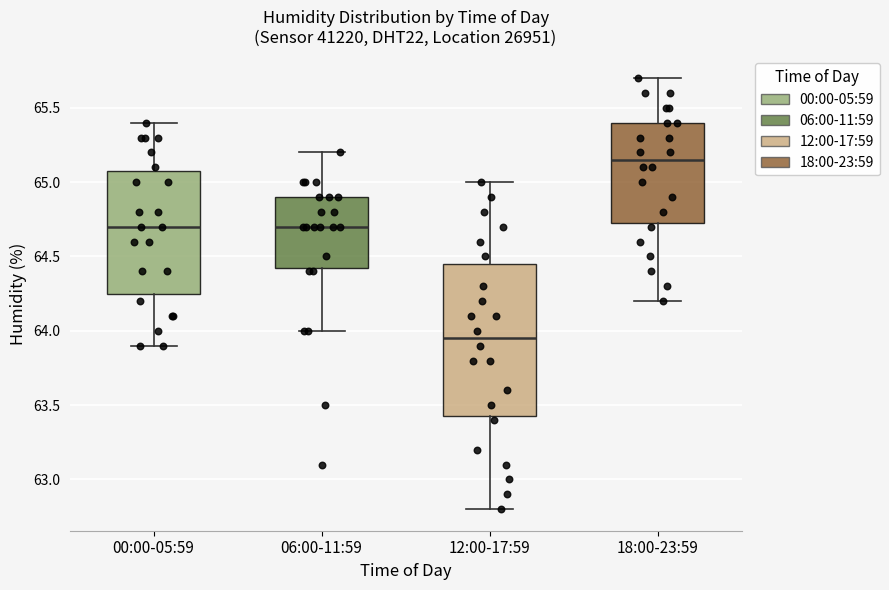

Reading left to right, read every box against the y-axis: the position of its median line, the range the box covers, and the ends of its whiskers. The values are not printed on the chart, so give them approximately, as read against the axis.

00:00-05:59: median 64.70, box 64.25 to 65.10, whiskers 63.90 to 65.40
06:00-11:59: median 64.70, box 64.45 to 64.90, whiskers 64.00 to 65.20
12:00-17:59: median 63.95, box 63.45 to 64.45, whiskers 62.80 to 65.00
18:00-23:59: median 65.15, box 64.75 to 65.40, whiskers 64.20 to 65.70